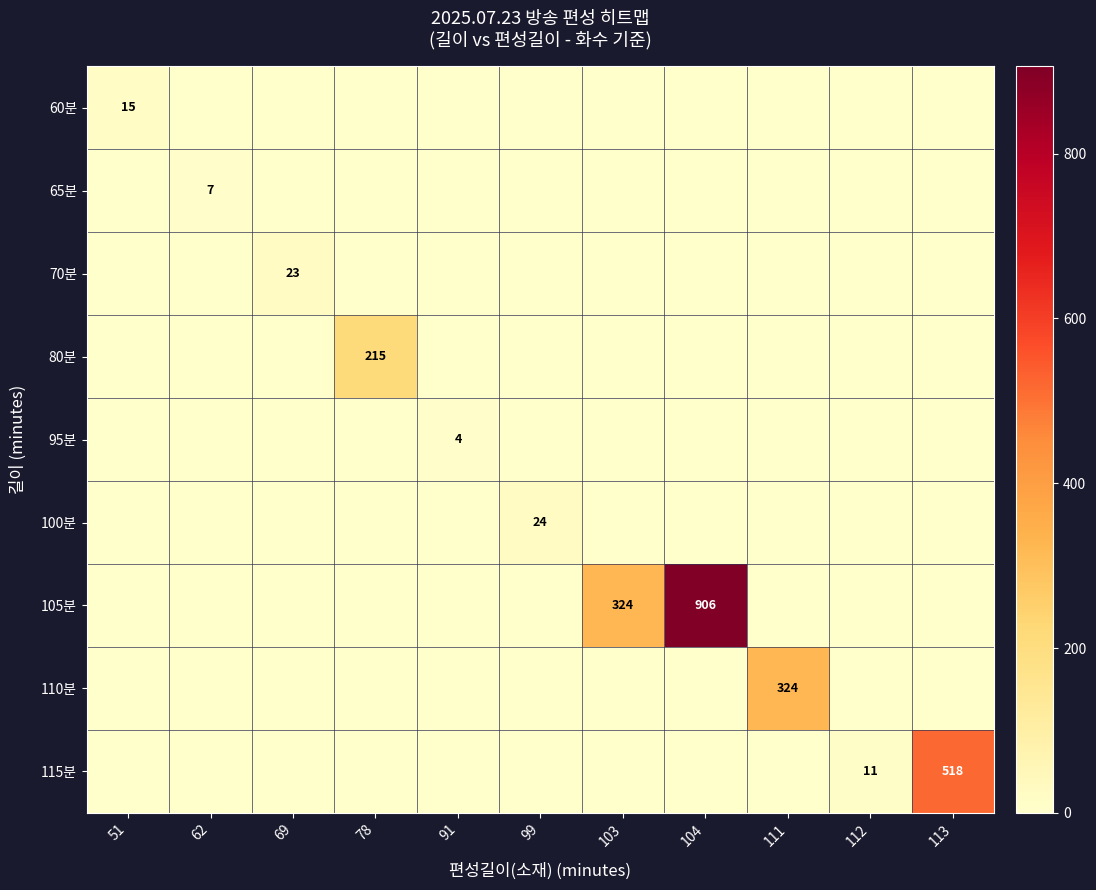

Is it true that 115분 equals 518 at 113?

True